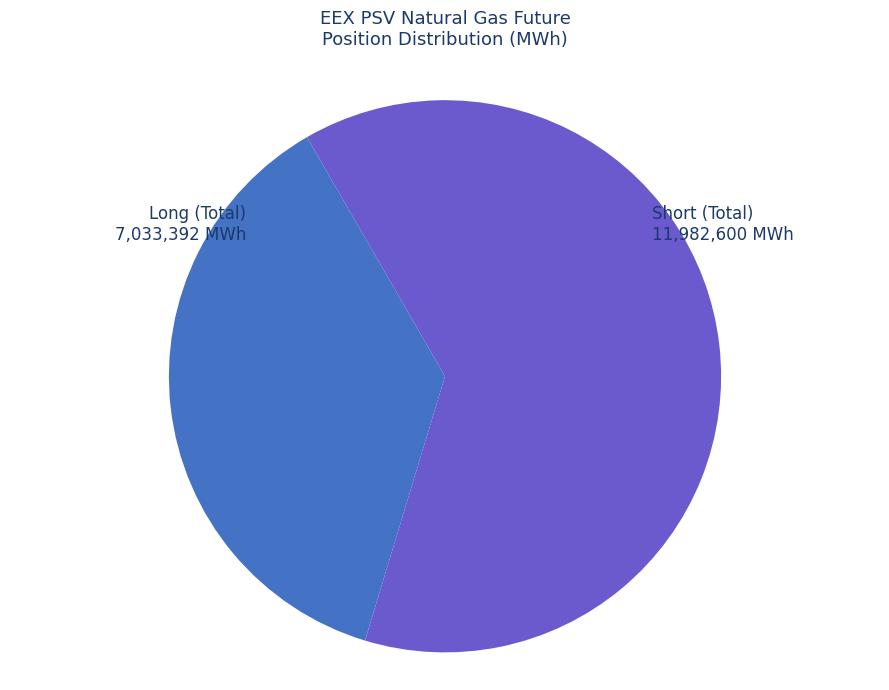

Does any single category account for the majority?

Yes